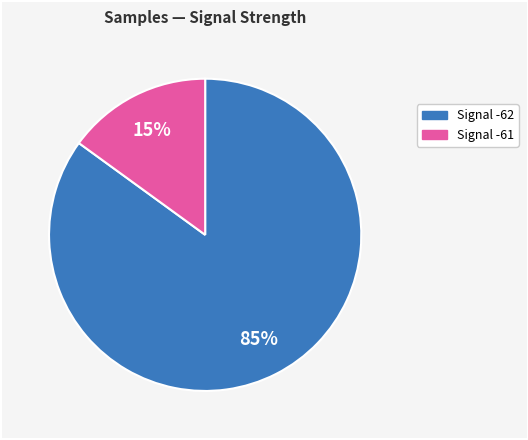

Is Signal -61 the majority of the pie?

No